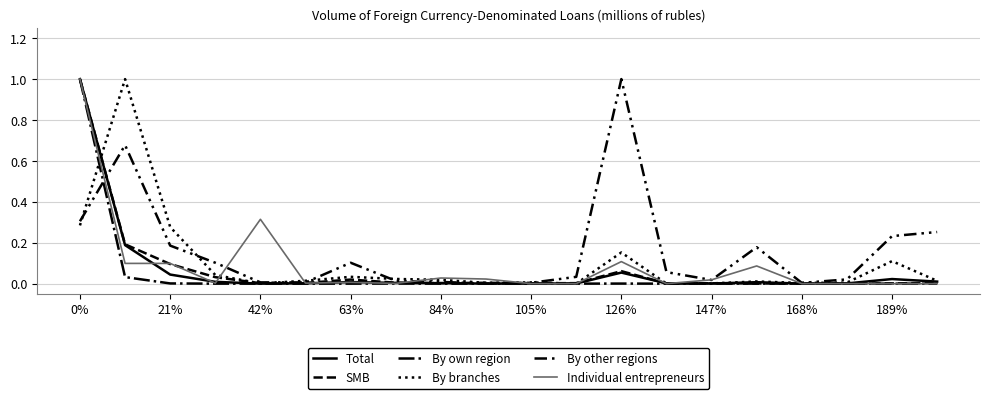

Does the chart display data point markers on the line(s)?

No